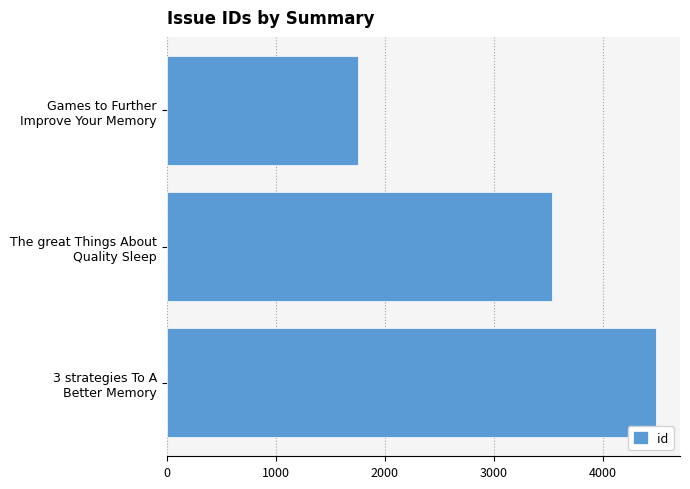

List the labels in order of value, largest first.

3 strategies To A
Better Memory, The great Things About
Quality Sleep, Games to Further
Improve Your Memory